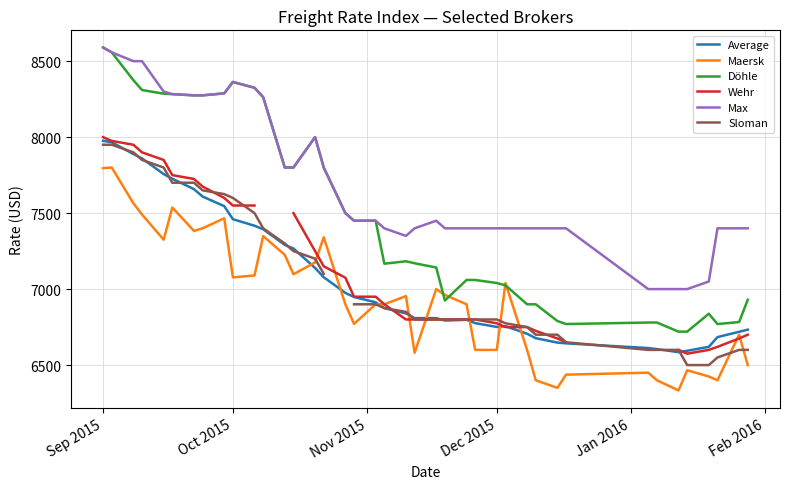

What is the highest value of the Average series?

7976